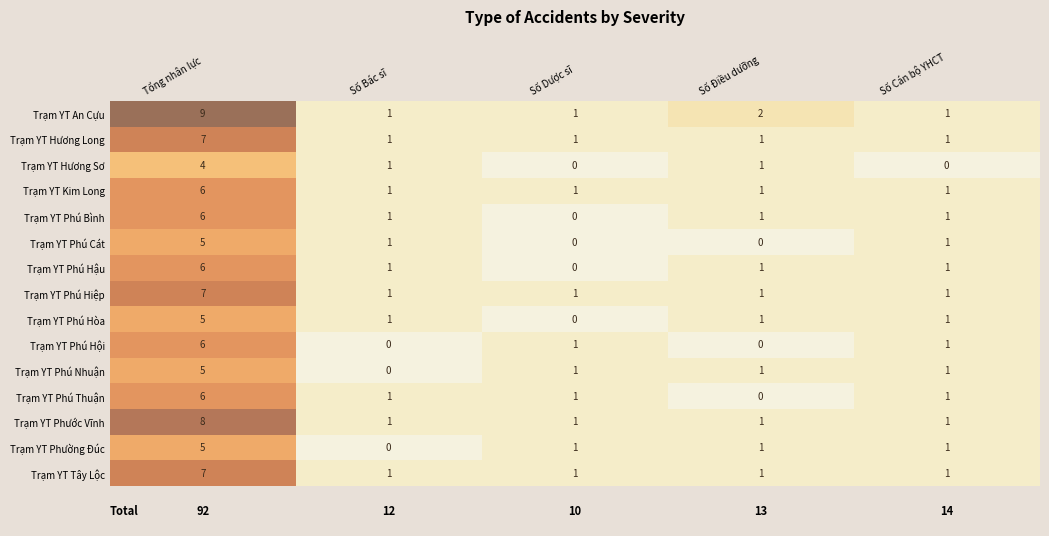

Where does the Trạm YT Phú Hậu series first go above 1?

Tổng nhân lực